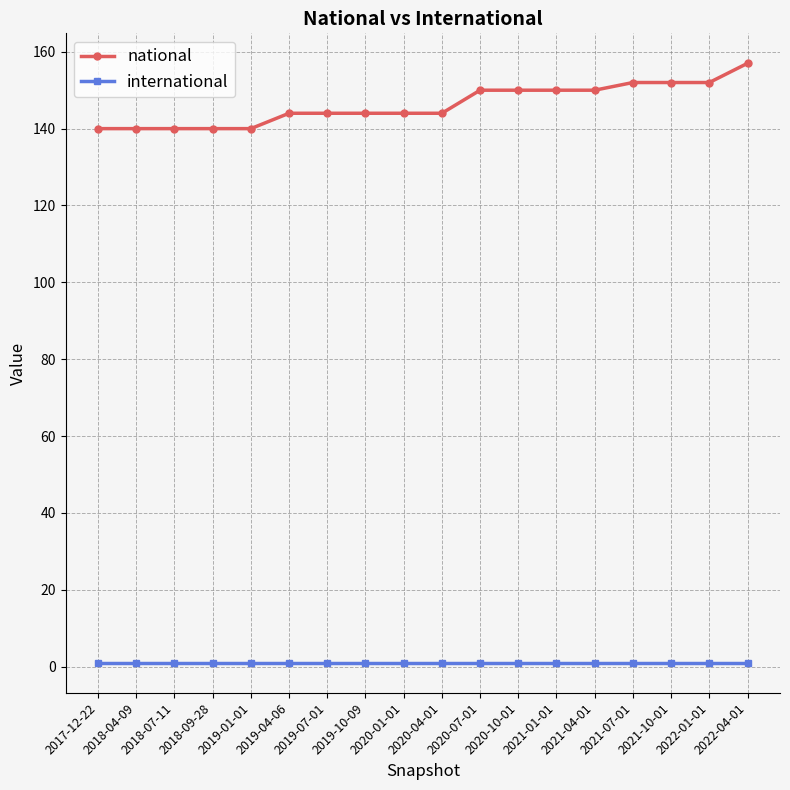

True or false: international and national intersect in this chart.

False